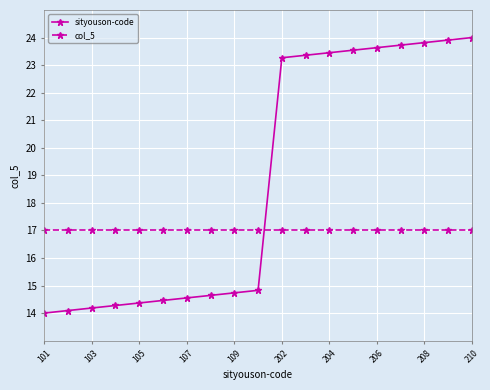

How many times do col_5 and sityouson-code cross each other?

1